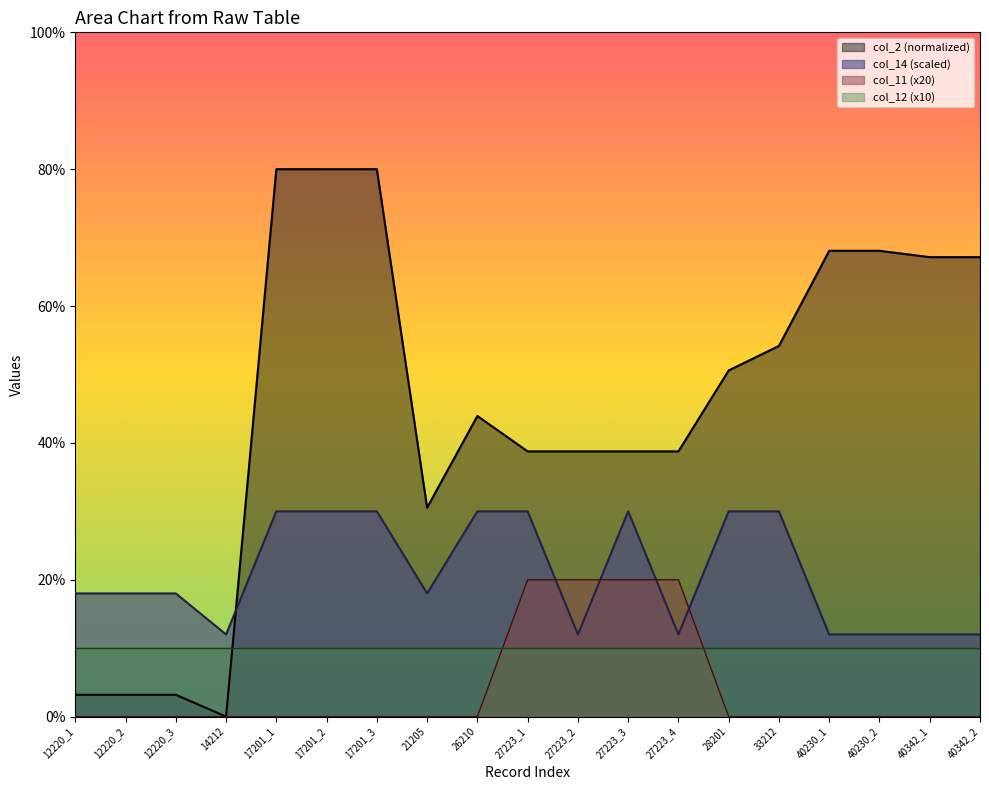

What is the spread (max minus min) of values at 33212?

54.2